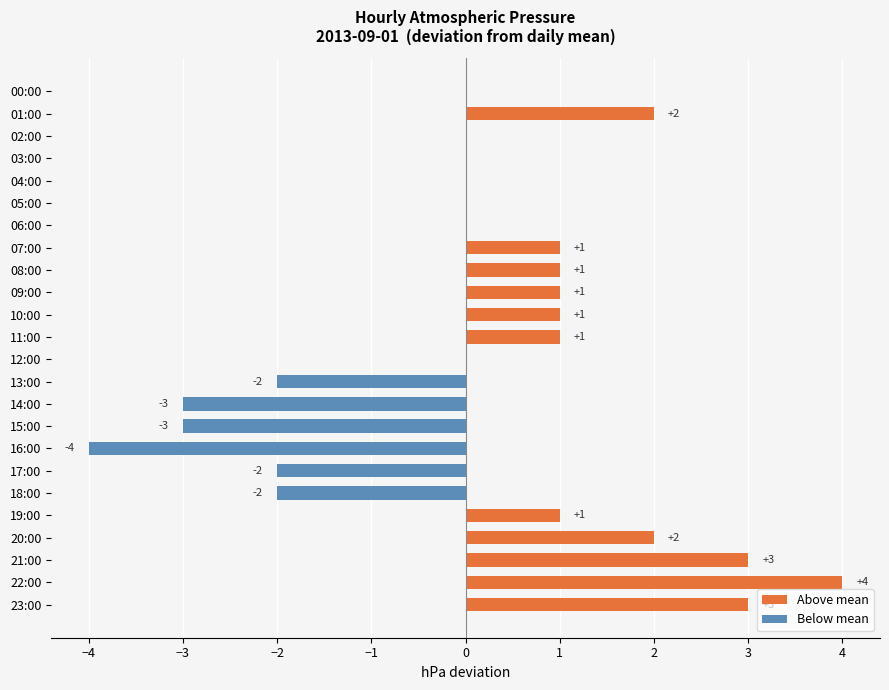

Reading left to right, list all the values displayed in this chart.

Above mean: 0	2	0	0	0	0	0	1	1	1	1	1	0	0	0	0	0	0	0	1	2	3	4	3
Below mean: 0	0	0	0	0	0	0	0	0	0	0	0	0	-2	-3	-3	-4	-2	-2	0	0	0	0	0